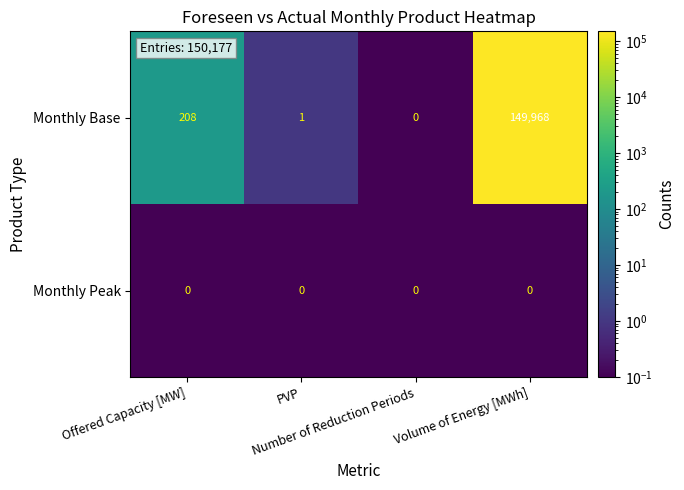

Which series has the largest total across all categories?

Monthly Base